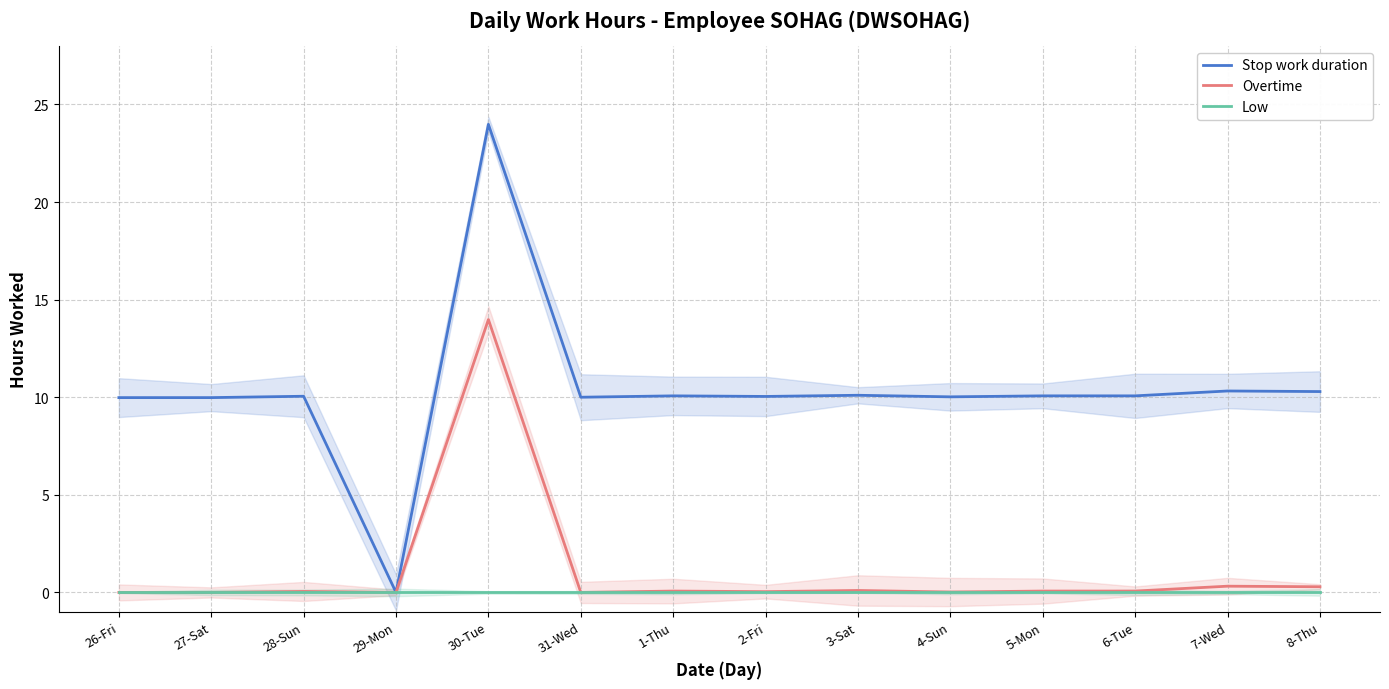

True or false: Stop work duration and Overtime cross at least once.

False